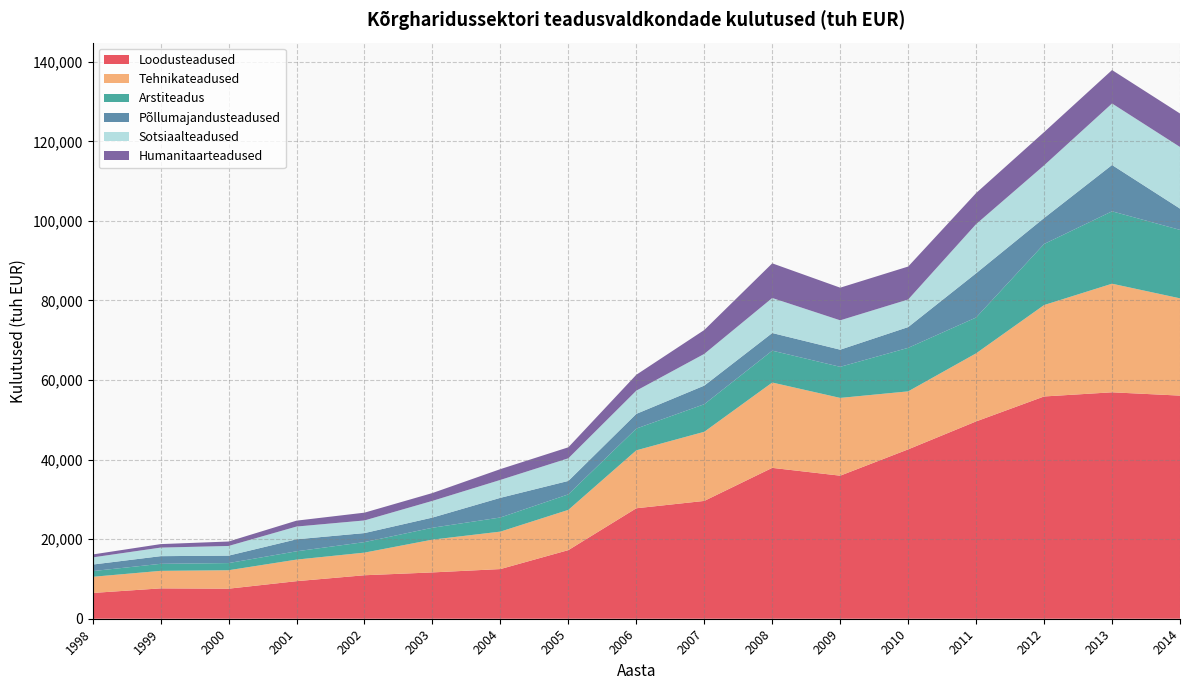

Reading left to right, transcribe all the data shown in this chart.

Loodusteadused: 6478.7	7630.3	7551.9	9440.6	10931.1	11643.1	12485.3	17248.8	27768.3	29616.3	37925.2	35959.4	42575.9	49602.4	55872.7	56918.6	56088.0
Tehnikateadused: 4060.2	4404.7	4639.2	5423.7	5687.5	8242.3	9415.7	10117.3	14566.2	17380.0	21452.5	19549.3	14580.0	17115.6	22981.4	27301.2	24452.9
Arstiteadus: 1434.0	1767.6	1799.5	2085.5	2645.4	2990.0	3548.3	3900.9	5469.9	6930.0	8011.6	7817.1	10940.9	9010.5	15345.7	18196.5	17206.0
Põllumajandusteadused: 1643.7	1924.1	1870.9	3017.3	2268.4	2554.6	4947.4	3374.3	3695.9	4675.8	4431.1	4306.9	5217.6	11120.3	6527.0	11641.6	5348.2
Sotsiaalteadused: 1800.5	2154.8	2430.4	3204.1	3177.6	4200.0	4498.9	5692.8	5834.0	7974.4	8807.8	7382.6	6936.4	12352.5	13239.4	15464.4	15496.4
Humanitaarteadused: 735.4	877.3	1119.1	1484.5	1955.3	1967.1	2715.7	2764.1	3995.9	6003.9	8708.7	8205.4	8282.5	7805.5	8356.2	8404.3	8409.8